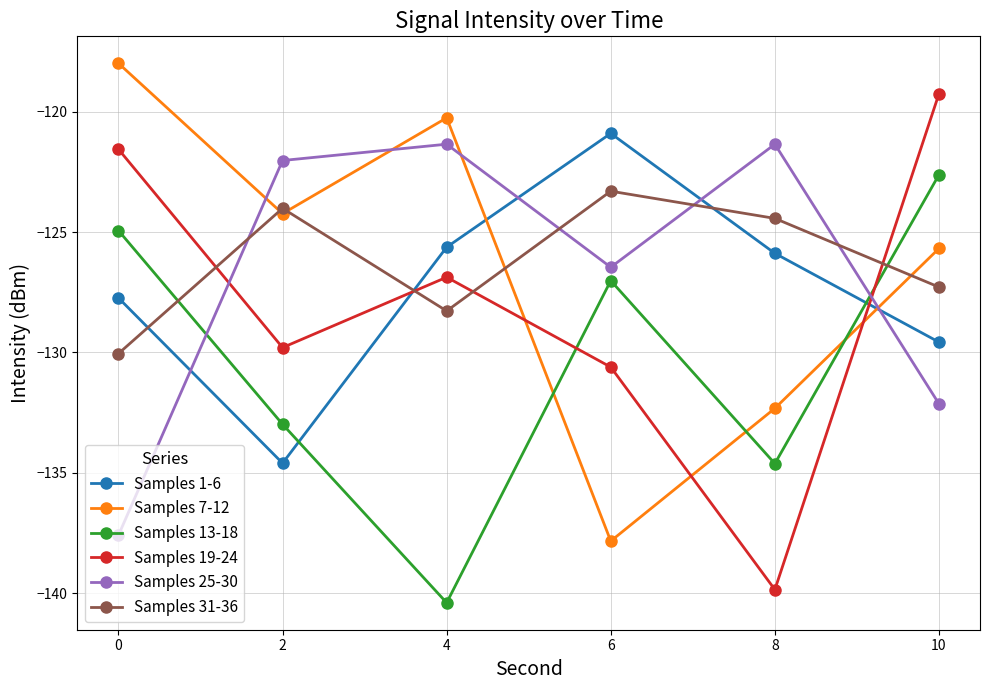

Reading left to right, transcribe all the data shown in this chart.

Samples 1-6: -127.7	-134.6	-125.6	-120.9	-125.9	-129.6
Samples 7-12: -118.0	-124.2	-120.3	-137.8	-132.3	-125.7
Samples 13-18: -124.9	-133.0	-140.4	-127.0	-134.6	-122.6
Samples 19-24: -121.6	-129.8	-126.9	-130.6	-139.9	-119.3
Samples 25-30: -137.6	-122.0	-121.3	-126.5	-121.3	-132.1
Samples 31-36: -130.0	-124.0	-128.3	-123.3	-124.4	-127.3